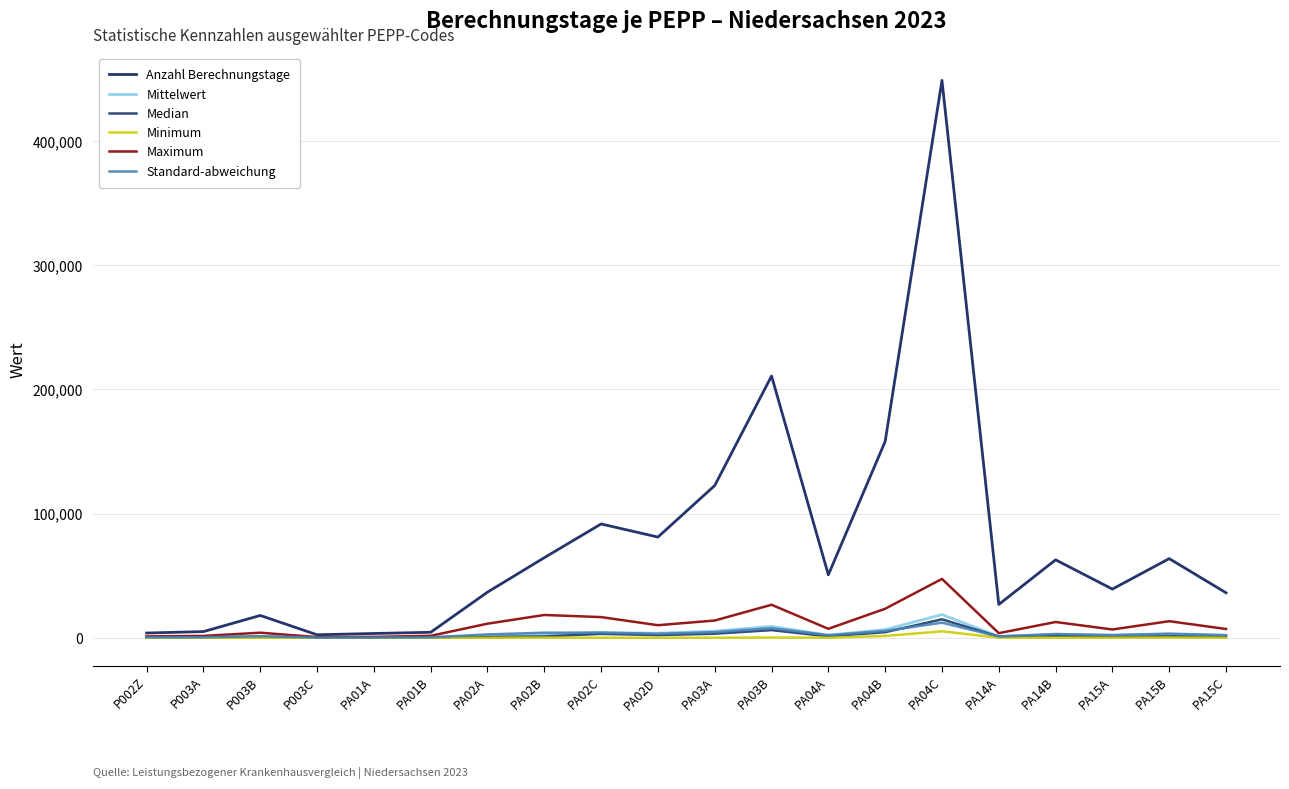

Is this an area chart (filled region under the line)?

No